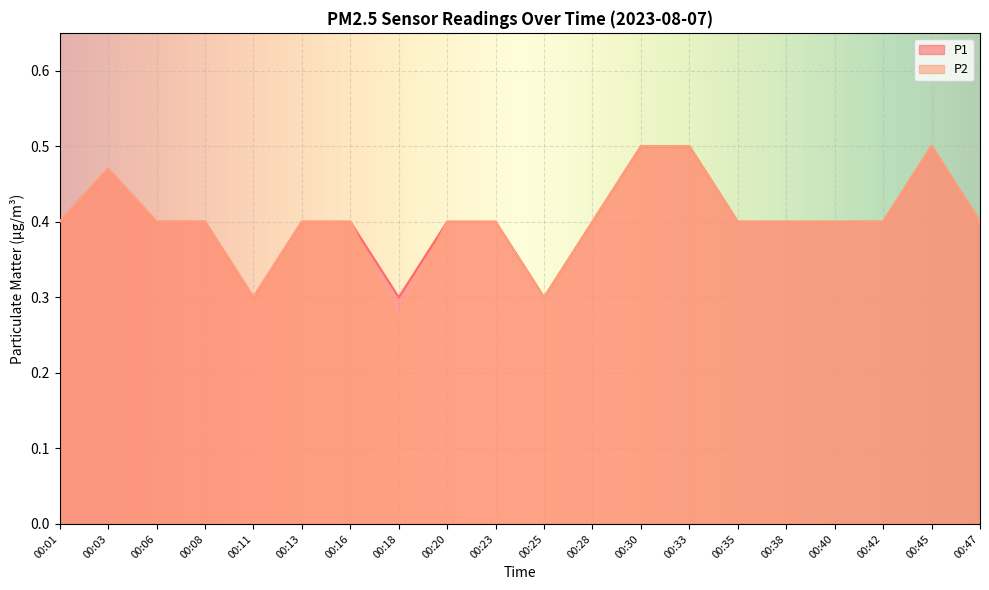

What is the value of the P2 point at the 11th from the left?

0.3